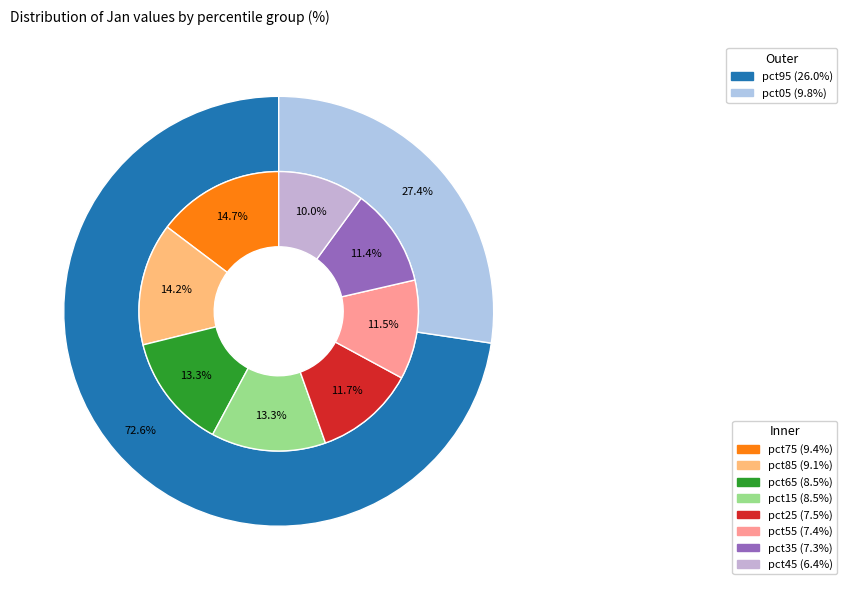

Which has a higher value, pct55 or pct95?

pct95